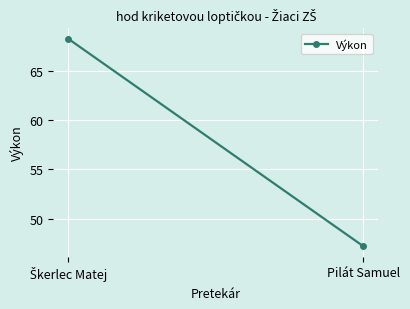

The value at Škerlec Matej is 68.3. True or false?

True